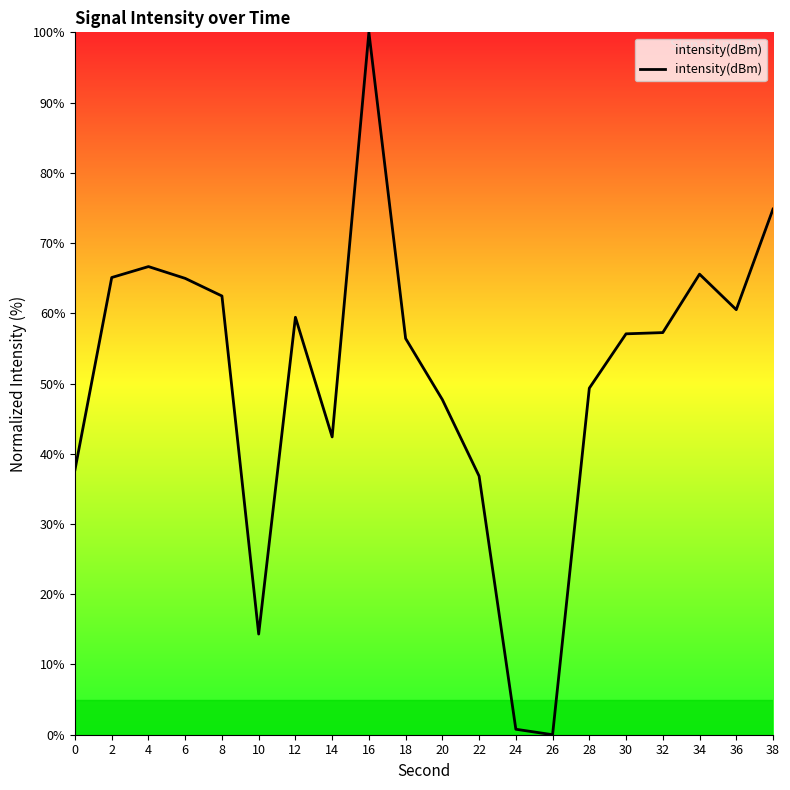

Where is the data nearest to the value 50?

28